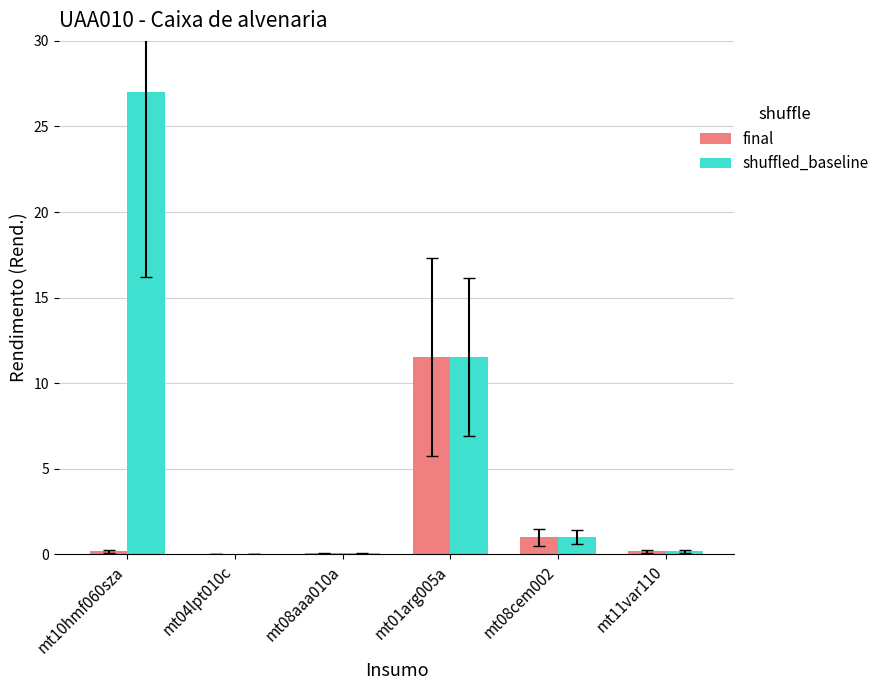

How many categories are shown in the chart?

6